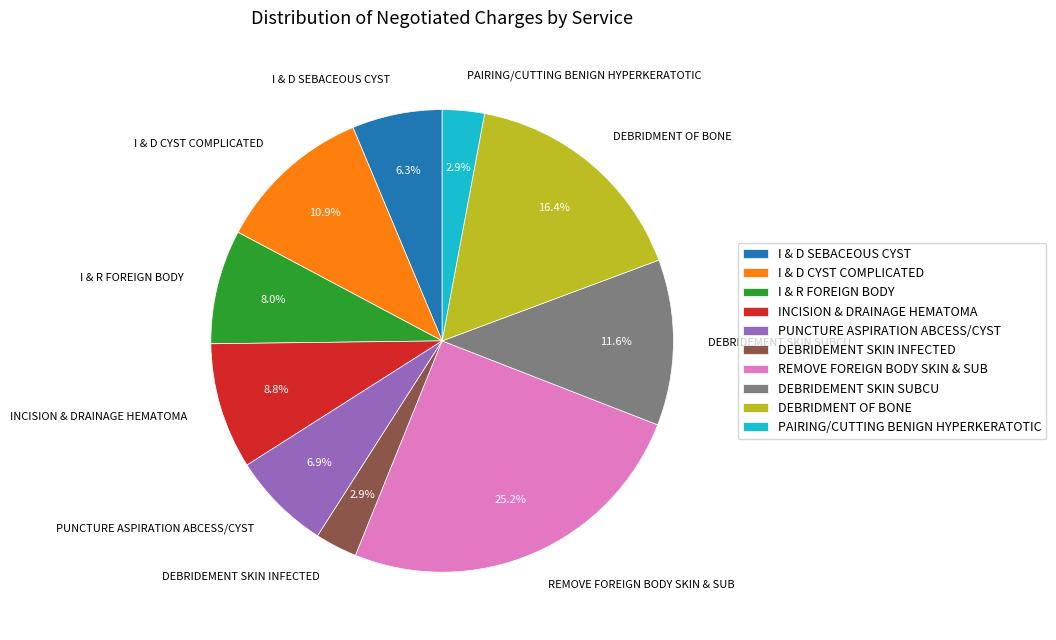

Is it true that DEBRIDEMENT SKIN SUBCU is 17% of the pie?

False